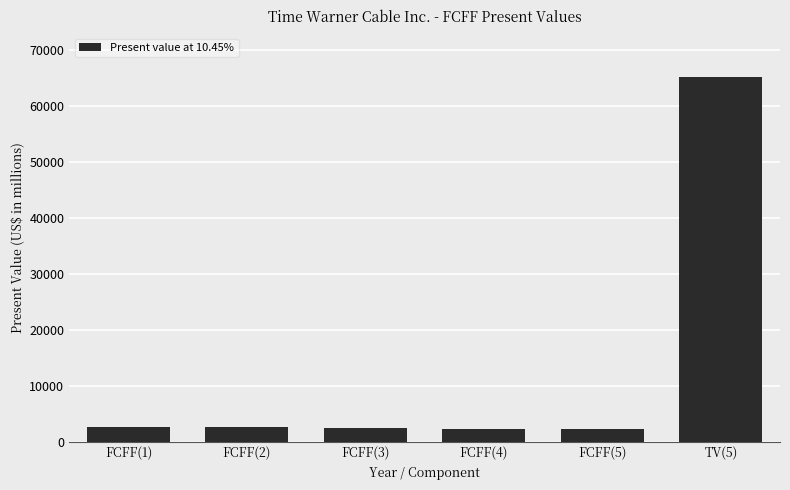

Between FCFF(1) and TV(5), which is larger?

TV(5)